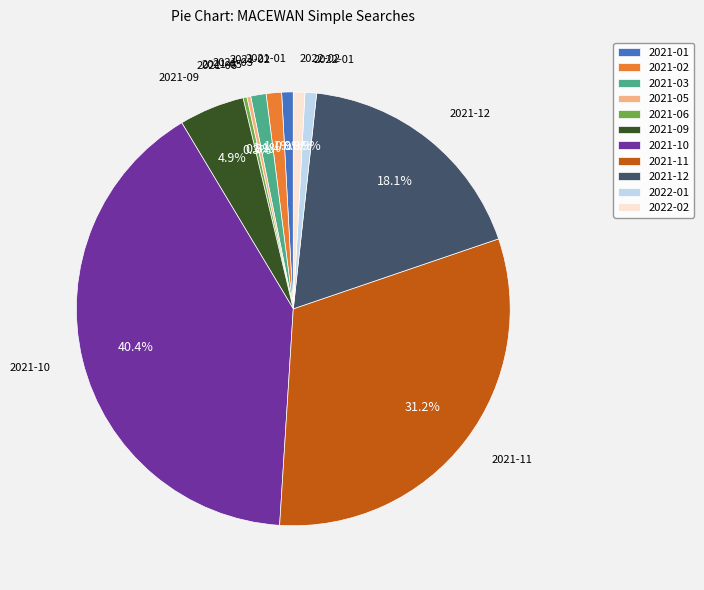

How much of the chart is everything except 2021-11?

68.8%